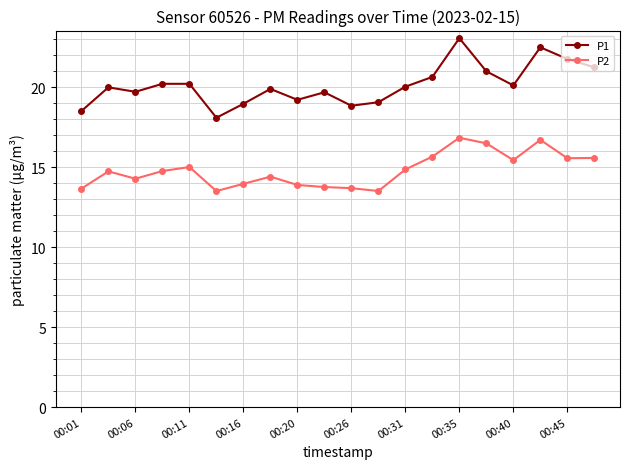

How many distinct data groups are displayed?

2